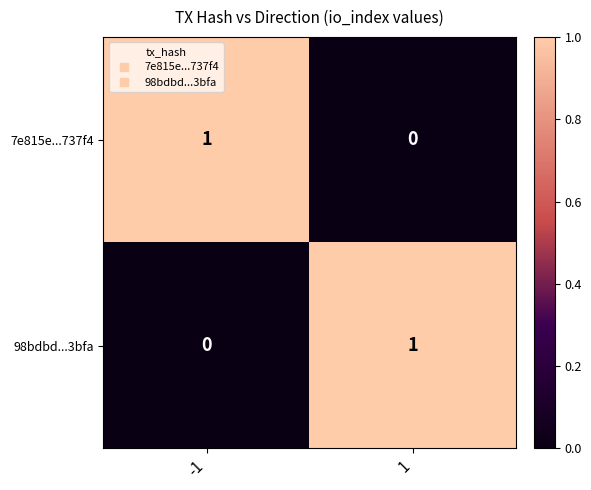

How many data points in 98bdbd...3bfa are less than 1?

1